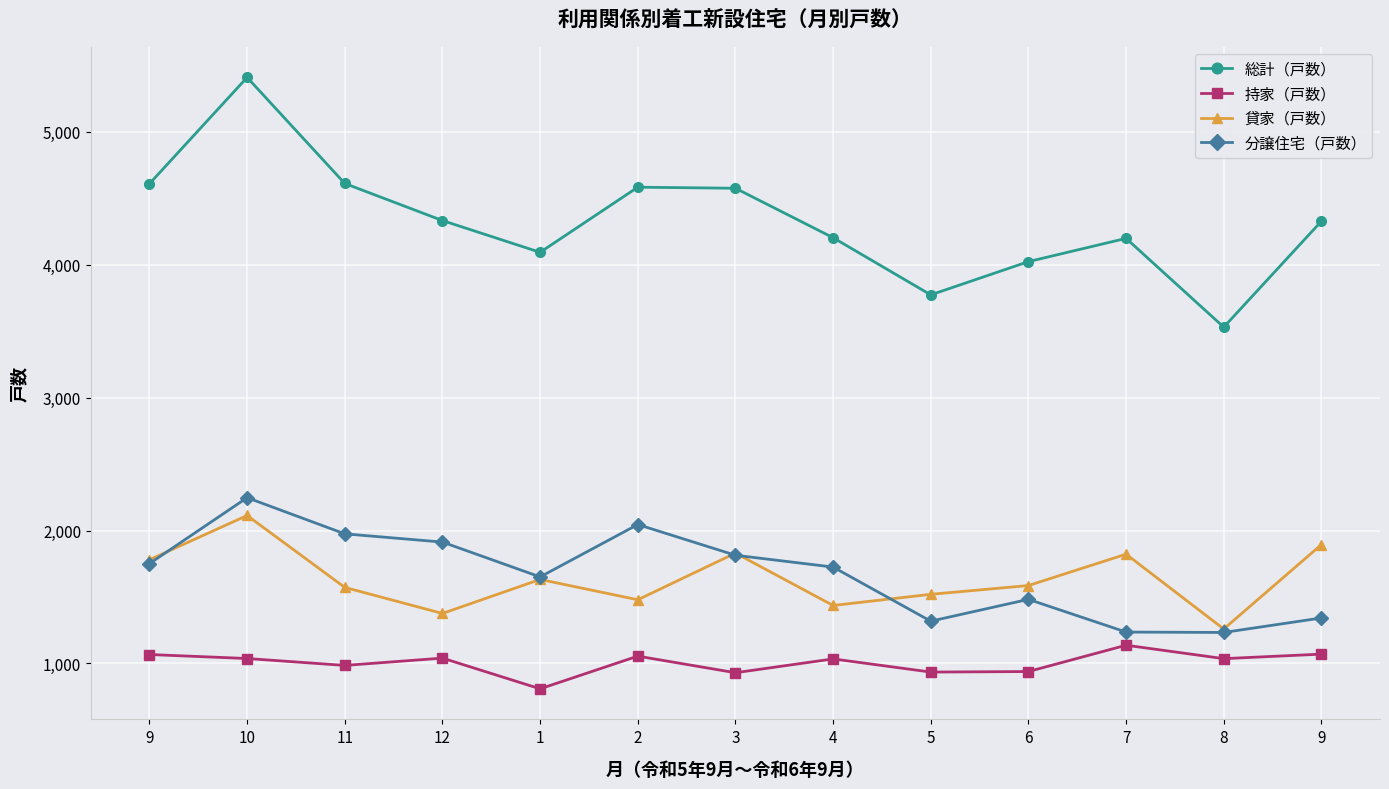

True or false: 総計（戸数） and 貸家（戸数） cross at least once.

False